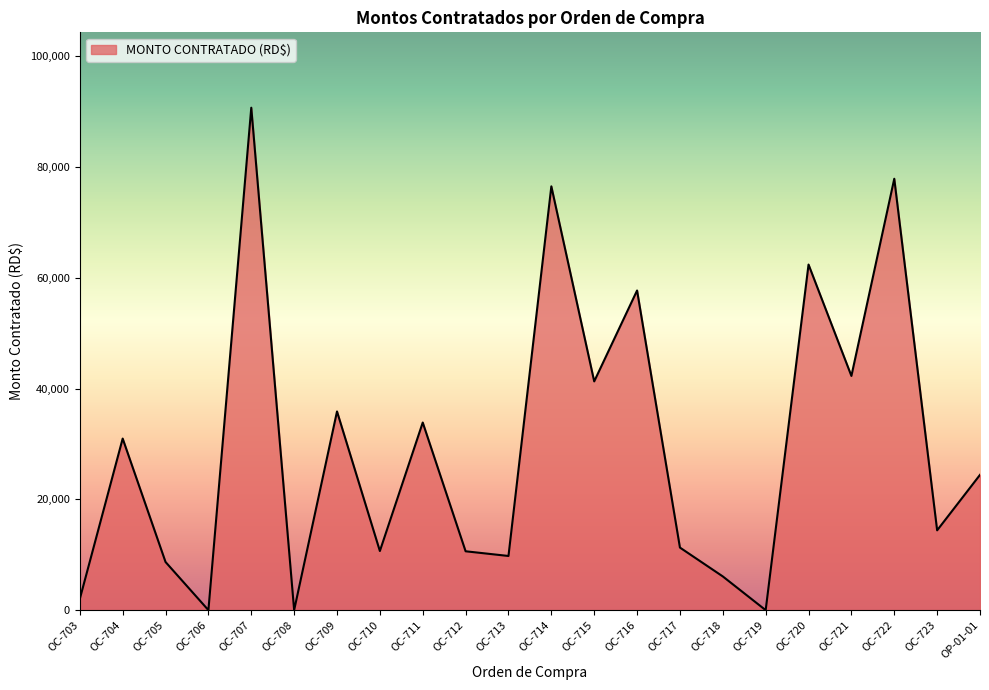

What is the greatest value displayed?

90709.0